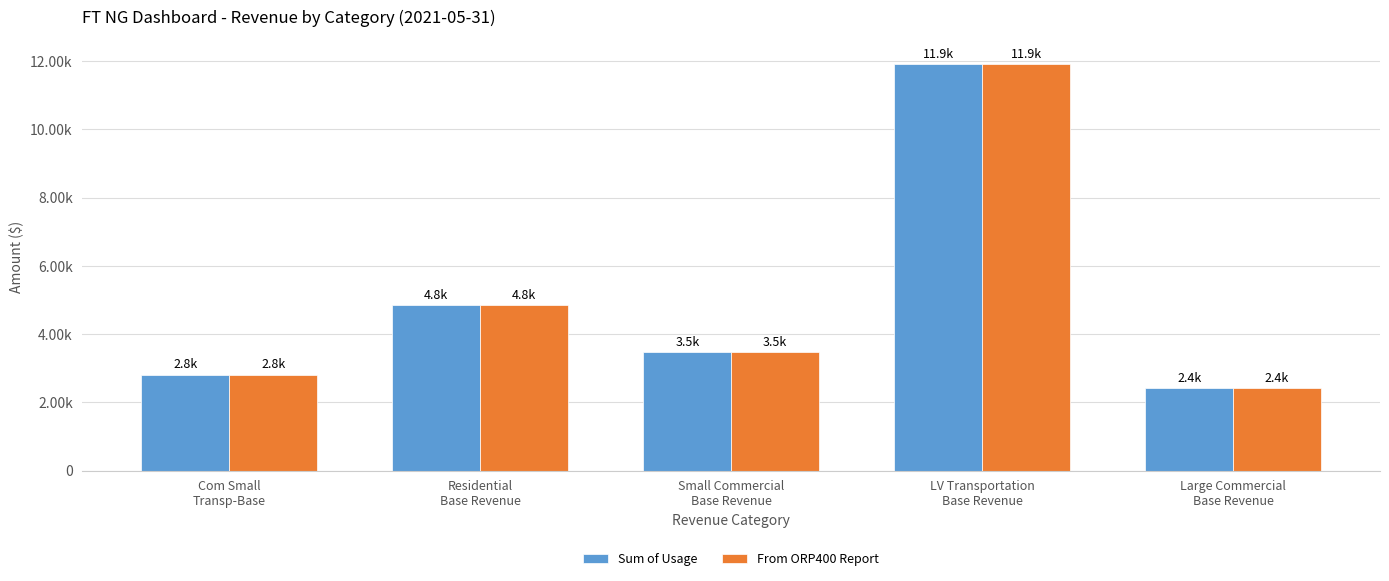

At which category does the chart reach its minimum across all series?

Large Commercial
Base Revenue